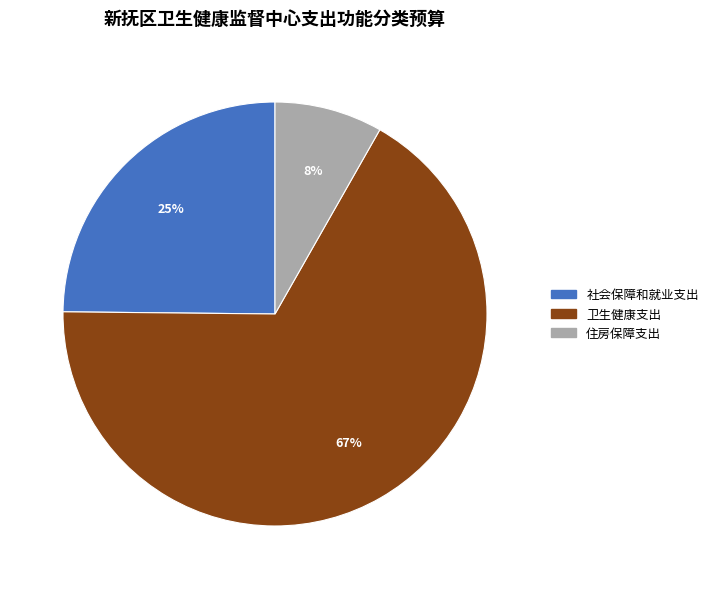

How many slices are in this pie chart?

3